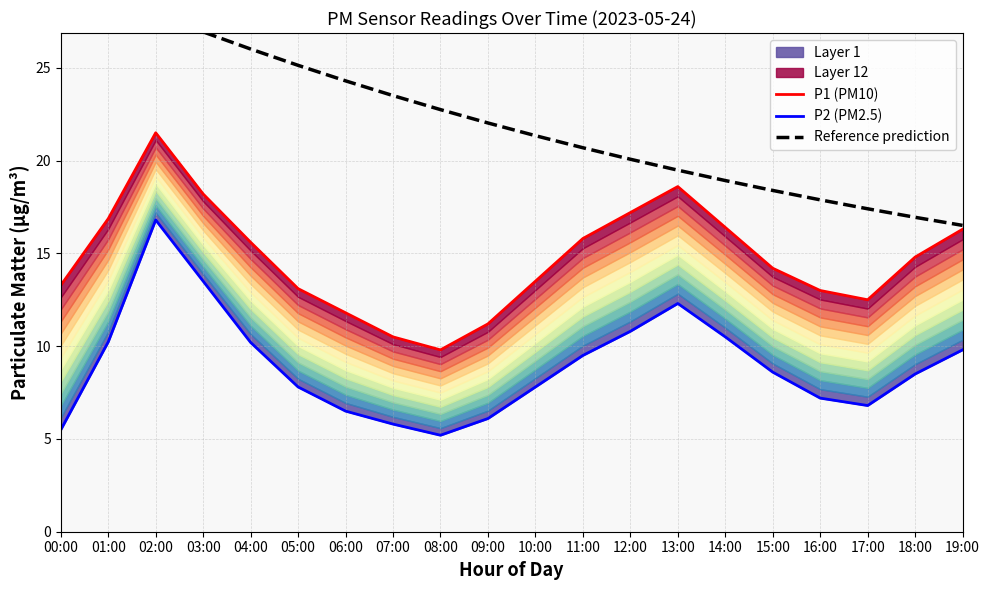

What is the maximum value shown in the chart?

30.0